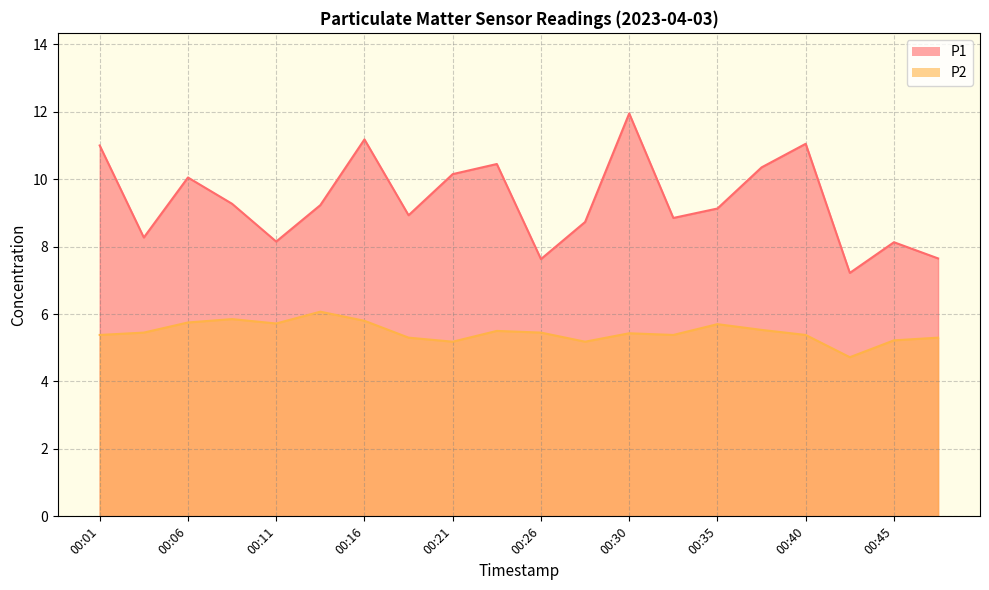

Where is P1 nearest to the value 9?

00:18